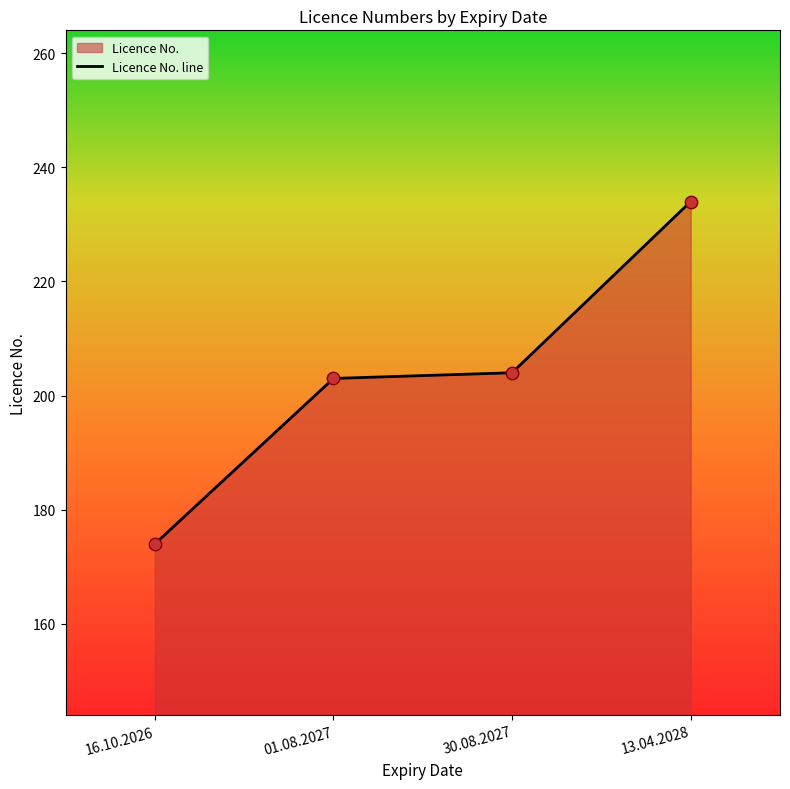

Approximately how many times larger is the value at 30.08.2027 compared to 16.10.2026?

1.2